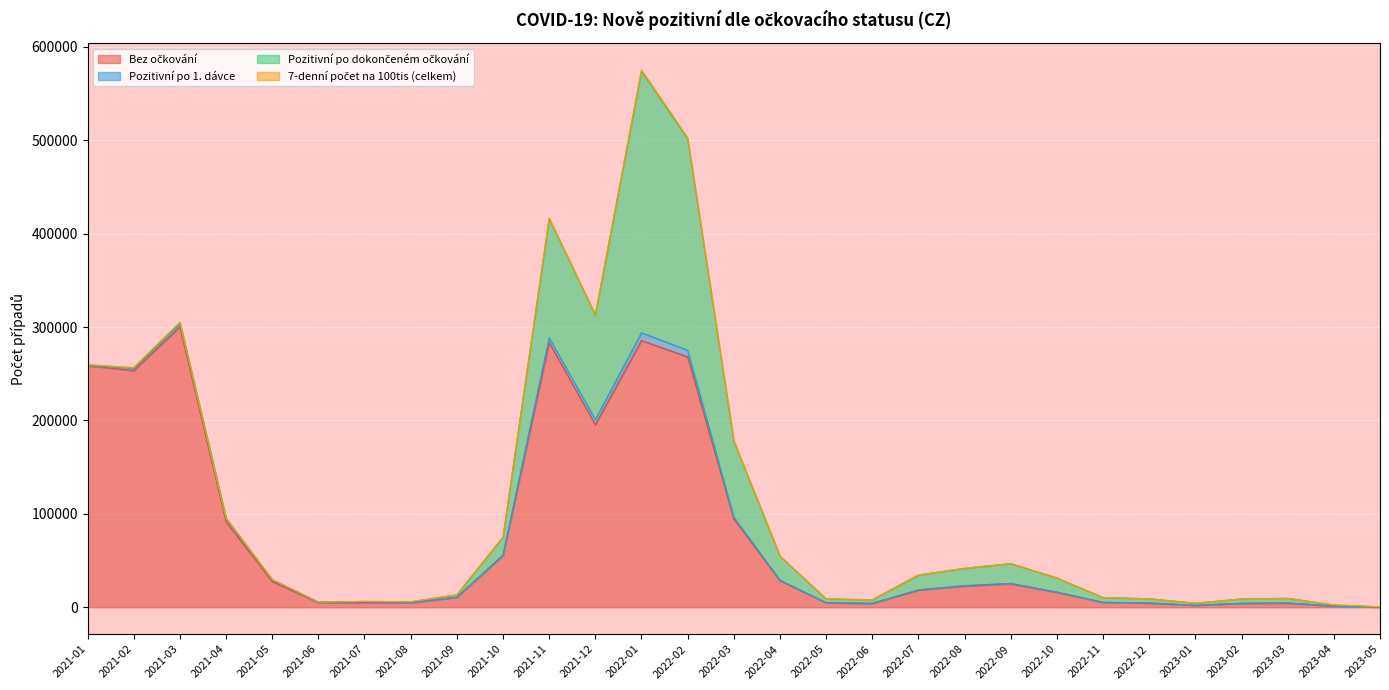

What value does the 7-denní počet na 100tis (celkem) series have at 2022-11?

10365.7